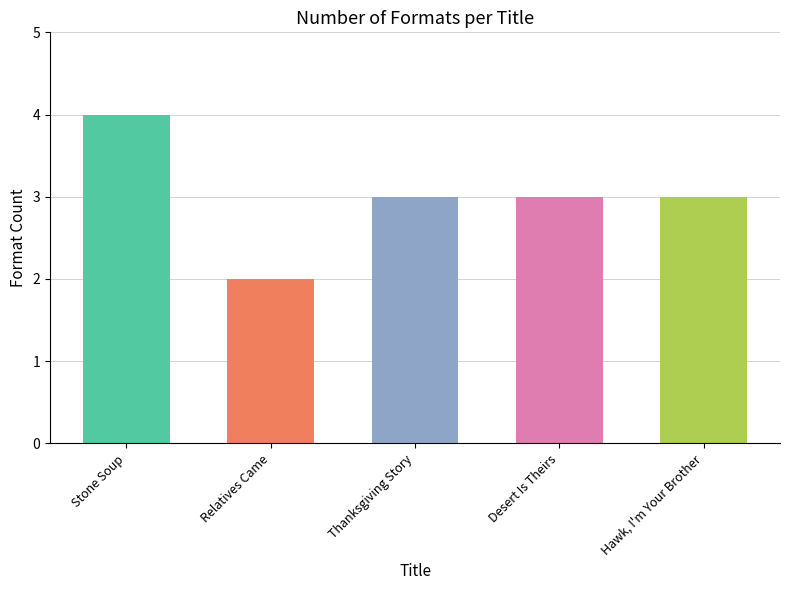

What is the change in value from Relatives Came to Thanksgiving Story?

+1